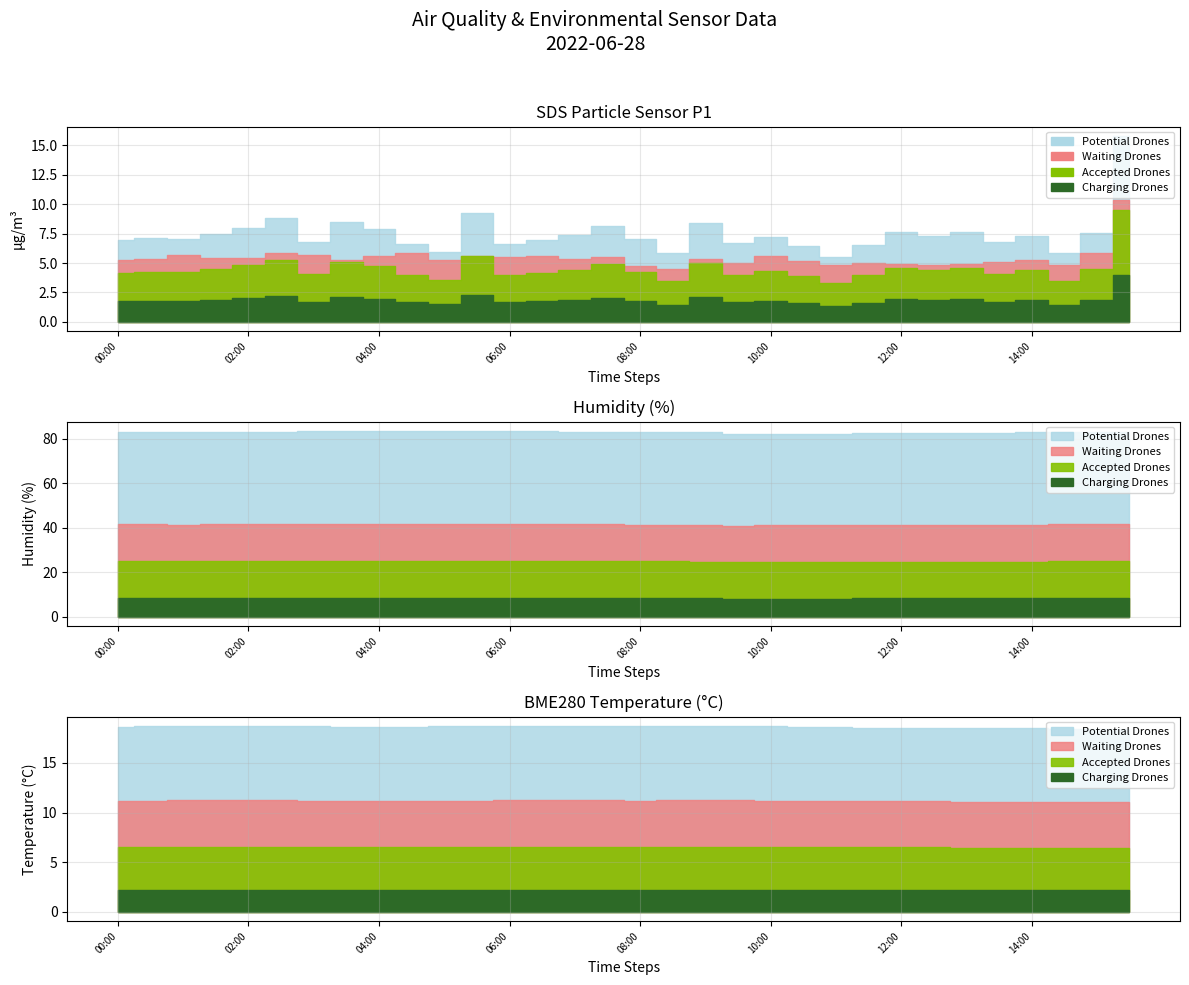

True or false: SDS_P1 has more than 1 points higher than both neighbors.

True